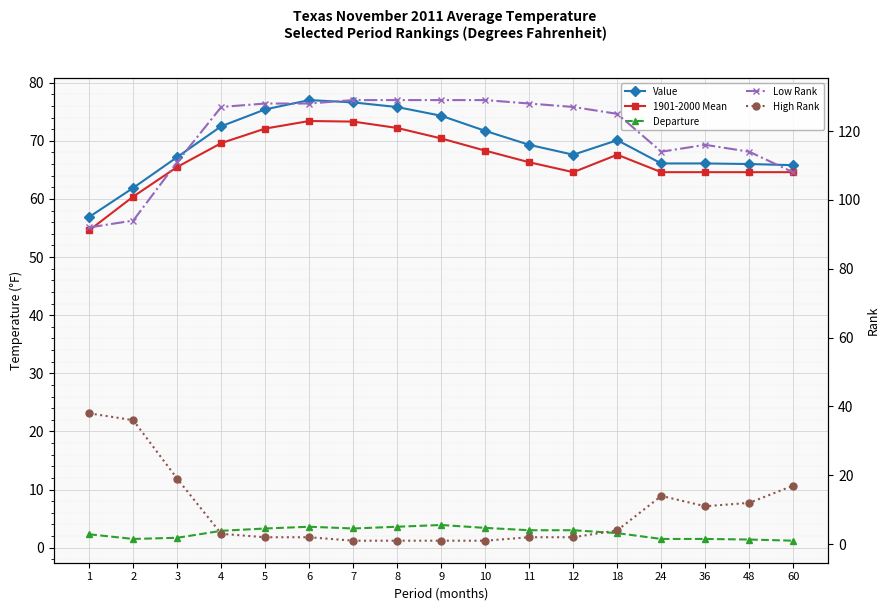

True or false: Departure and 1901-2000 Mean intersect in this chart.

False